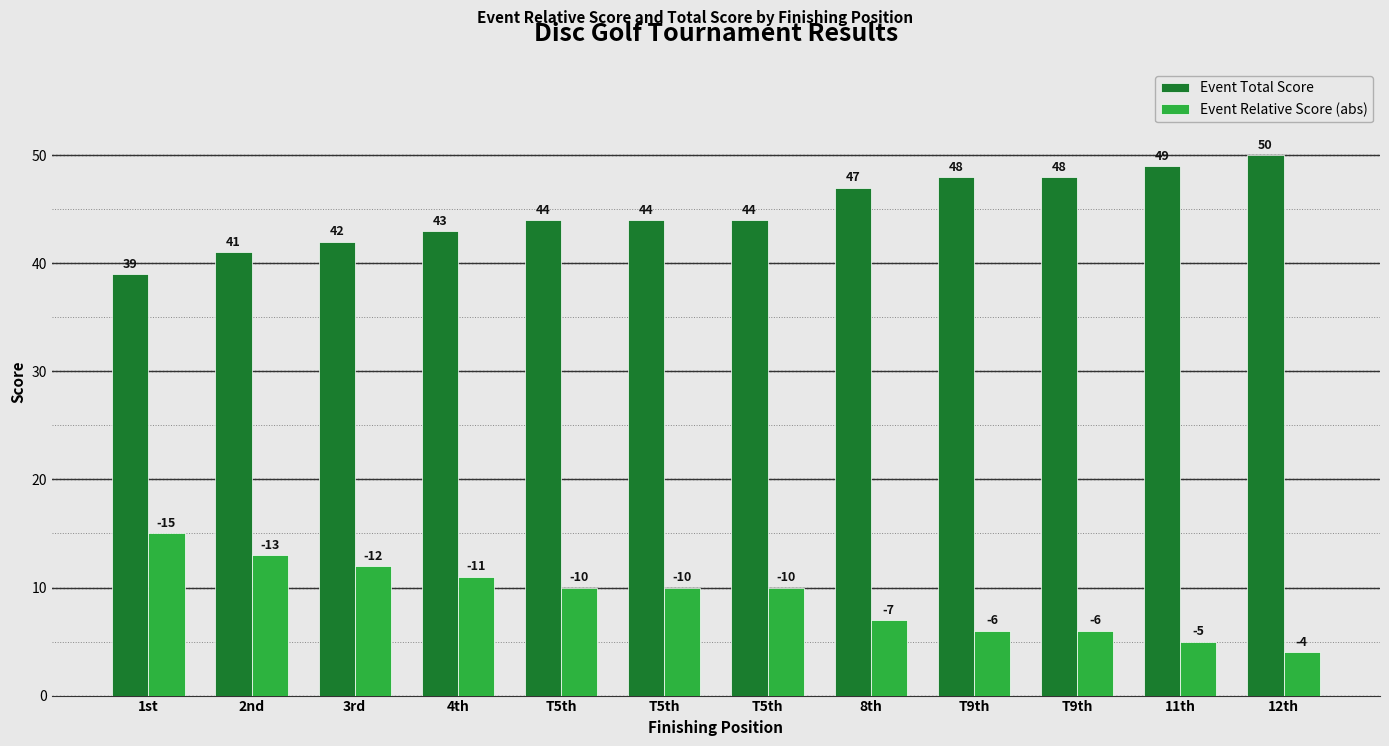

How many series are shown in this chart?

2